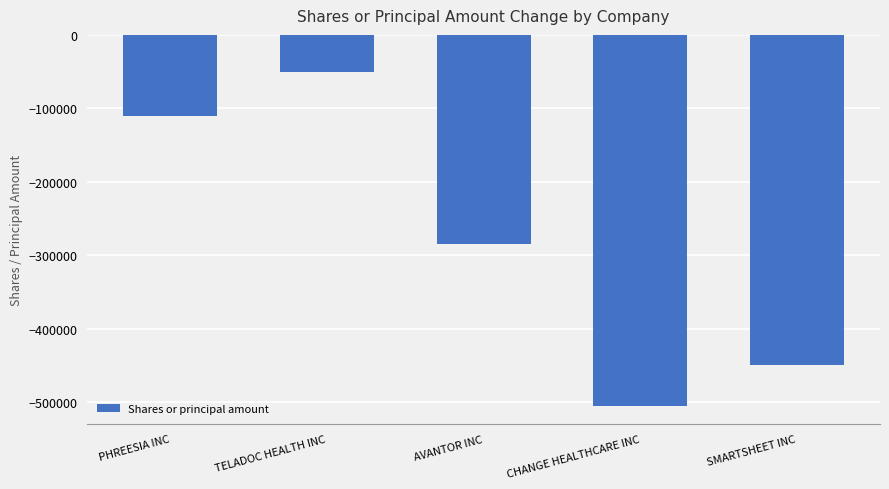

Rank the categories by value from lowest to highest.

CHANGE HEALTHCARE INC, SMARTSHEET INC, AVANTOR INC, PHREESIA INC, TELADOC HEALTH INC